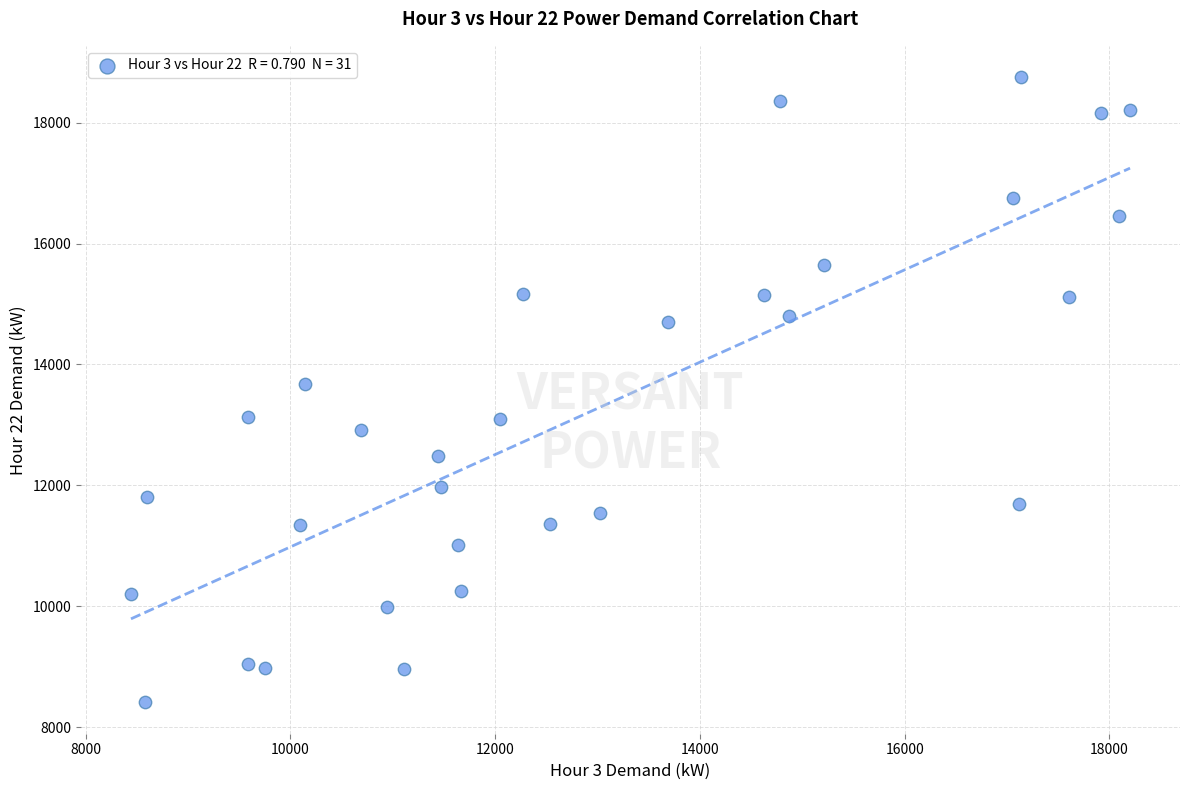

What is the range of X values (max minus min)?

9759